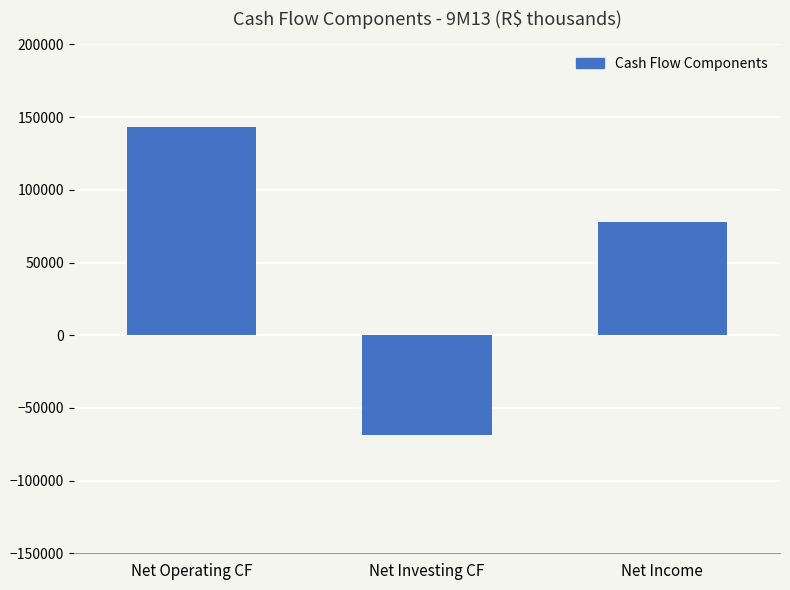

Rank the categories by value from highest to lowest.

Net Operating CF, Net Income, Net Investing CF